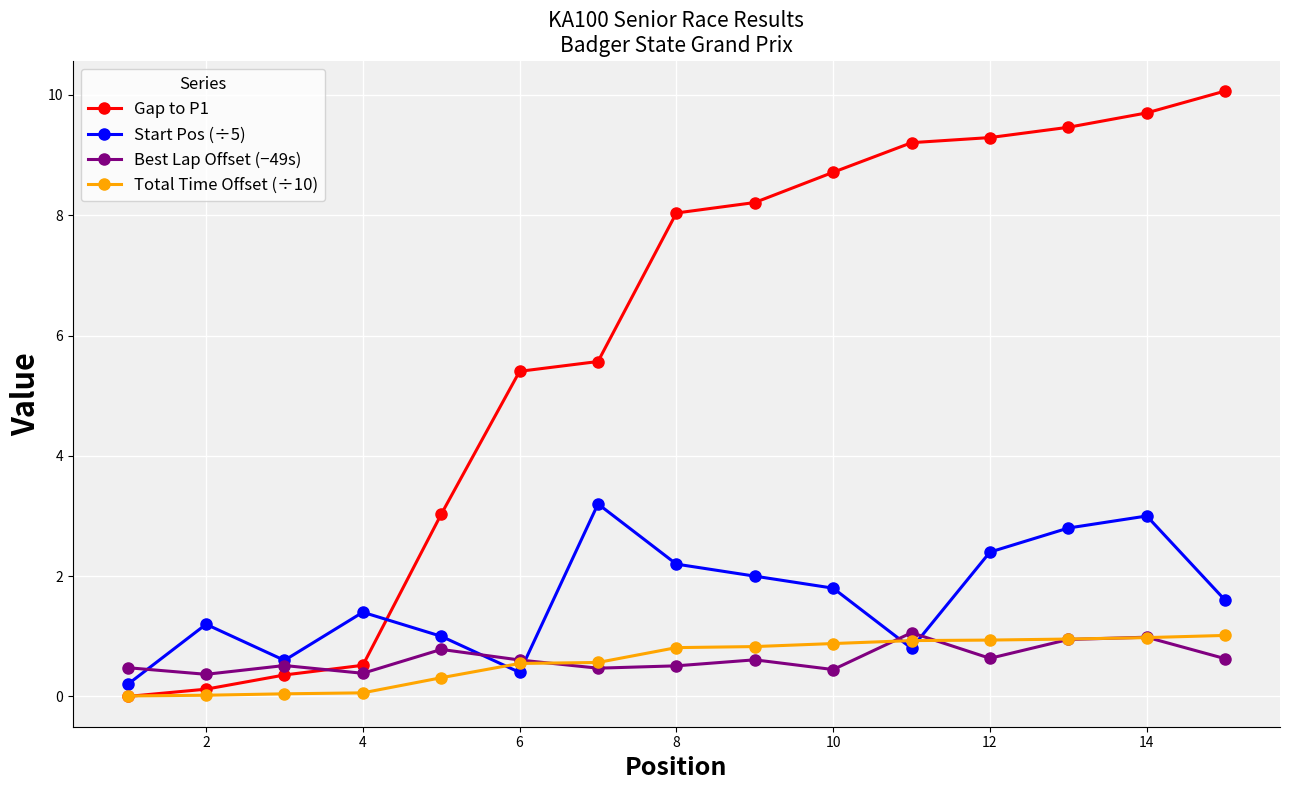

How many interior local valleys does the Best Lap Offset (−49s) series have?

5